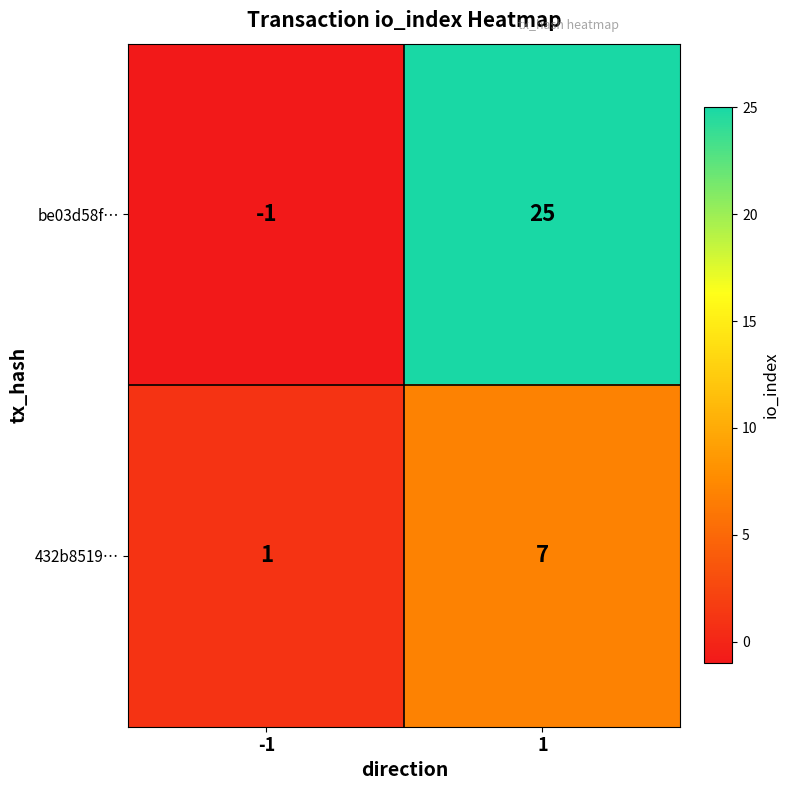

Rank the series by their maximum value, from lowest to highest.

432b8519…, be03d58f…